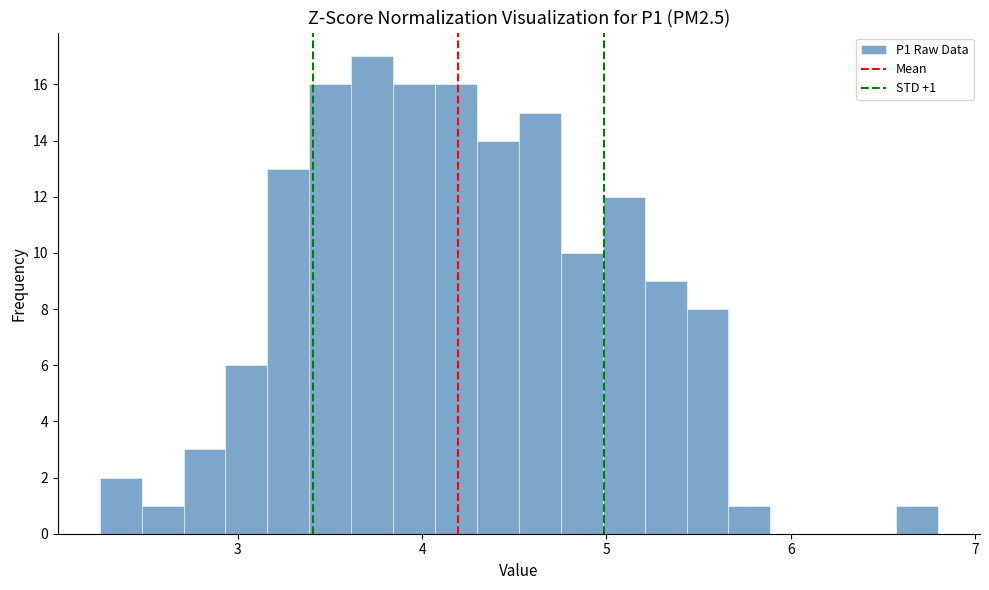

Around what value on the x-axis is the tallest bar? Give the approximate position of its centre, as read against the axis.

3.7